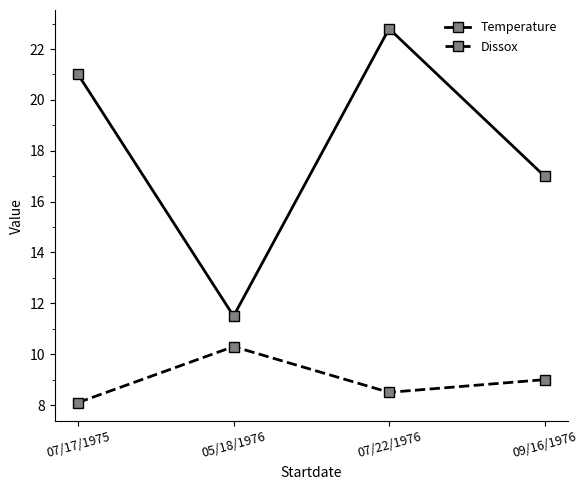

What is the difference between the Temperature values at 07/17/1975 and 07/22/1976?

1.8